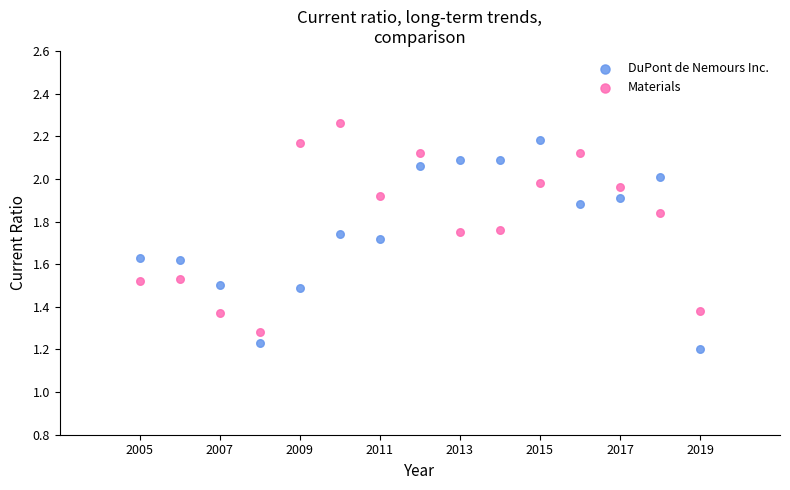

What are all the series names shown in the legend?

DuPont de Nemours Inc., Materials